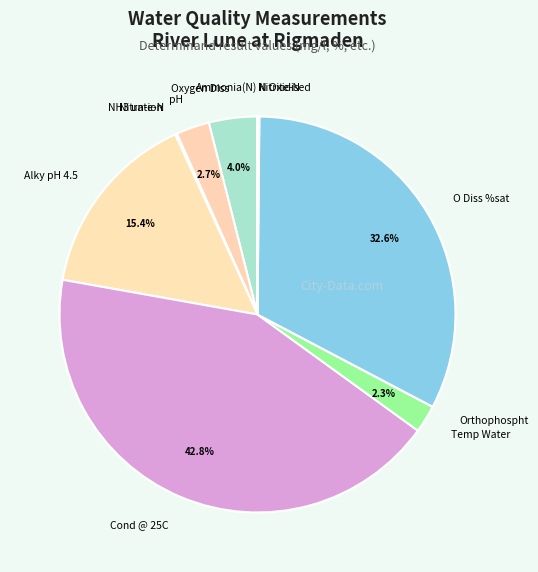

What percentage is the pH slice, to the nearest percent?

3%